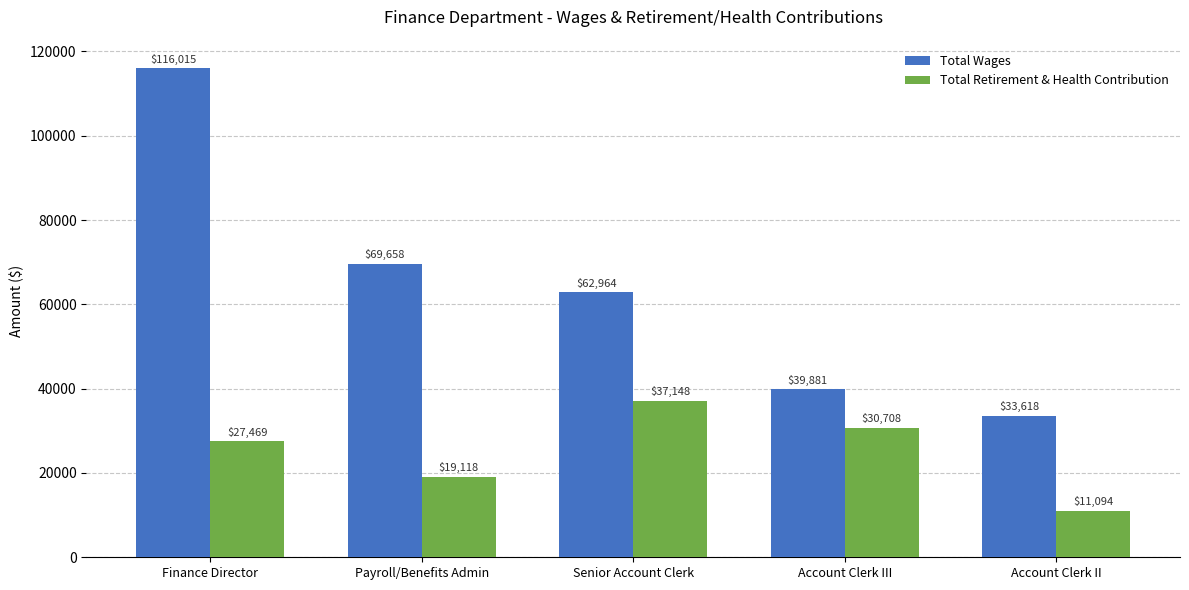

Rank the series by their average value, from lowest to highest.

Total Retirement & Health Contribution, Total Wages